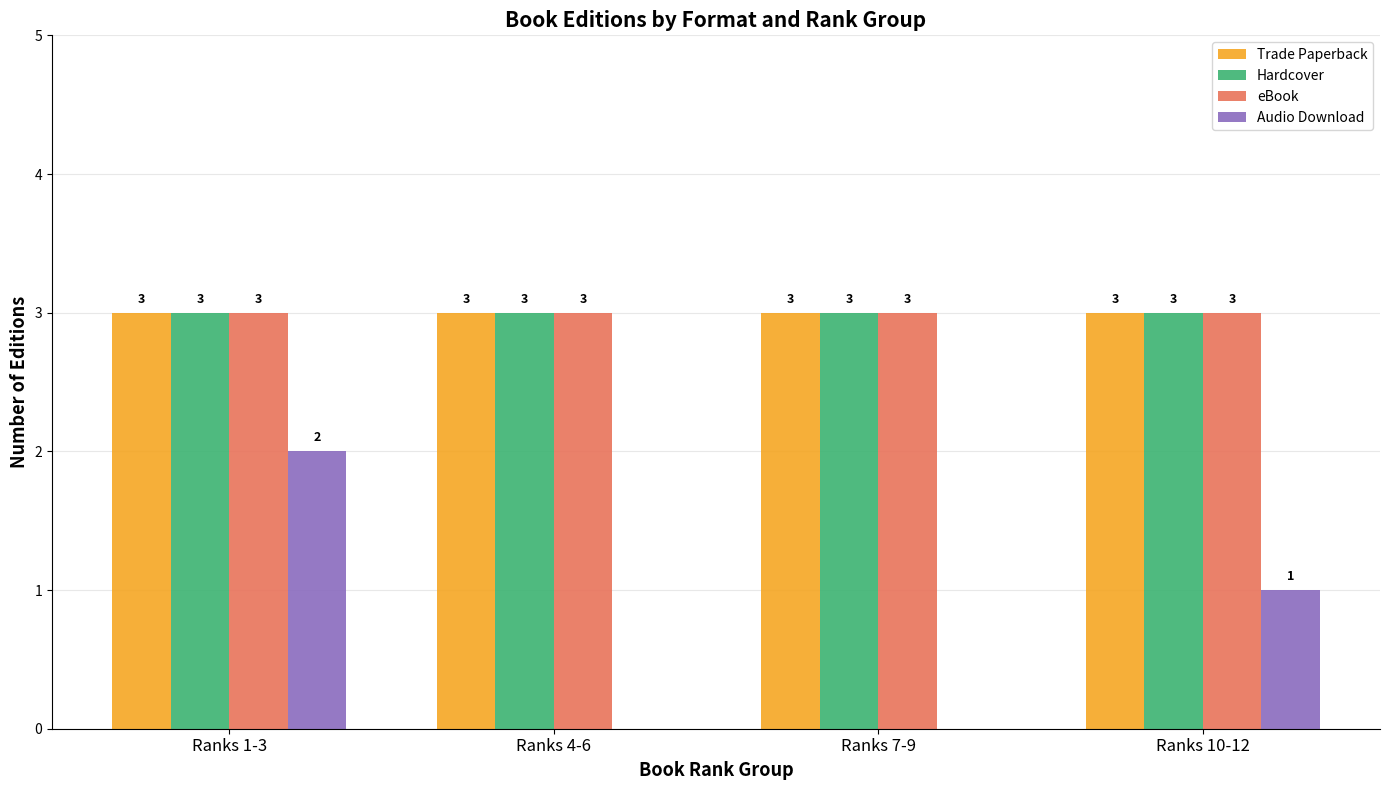

Reading left to right, transcribe all the data shown in this chart.

Trade Paperback: Ranks 1-3=3	Ranks 4-6=3	Ranks 7-9=3	Ranks 10-12=3
Hardcover: Ranks 1-3=3	Ranks 4-6=3	Ranks 7-9=3	Ranks 10-12=3
eBook: Ranks 1-3=3	Ranks 4-6=3	Ranks 7-9=3	Ranks 10-12=3
Audio Download: Ranks 1-3=2	Ranks 4-6=0	Ranks 7-9=0	Ranks 10-12=1